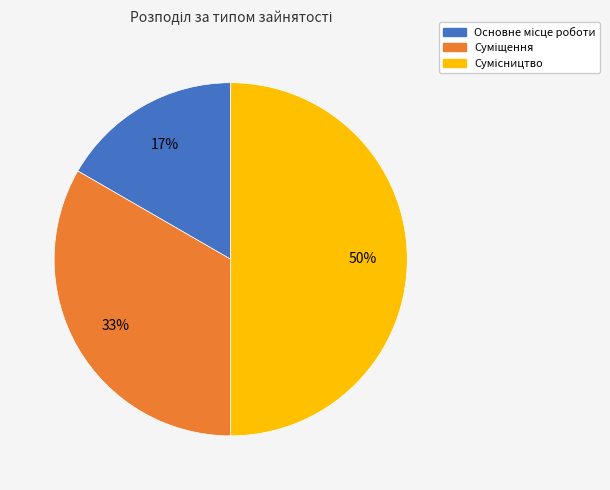

To the nearest percent, what is the average slice percentage?

33%